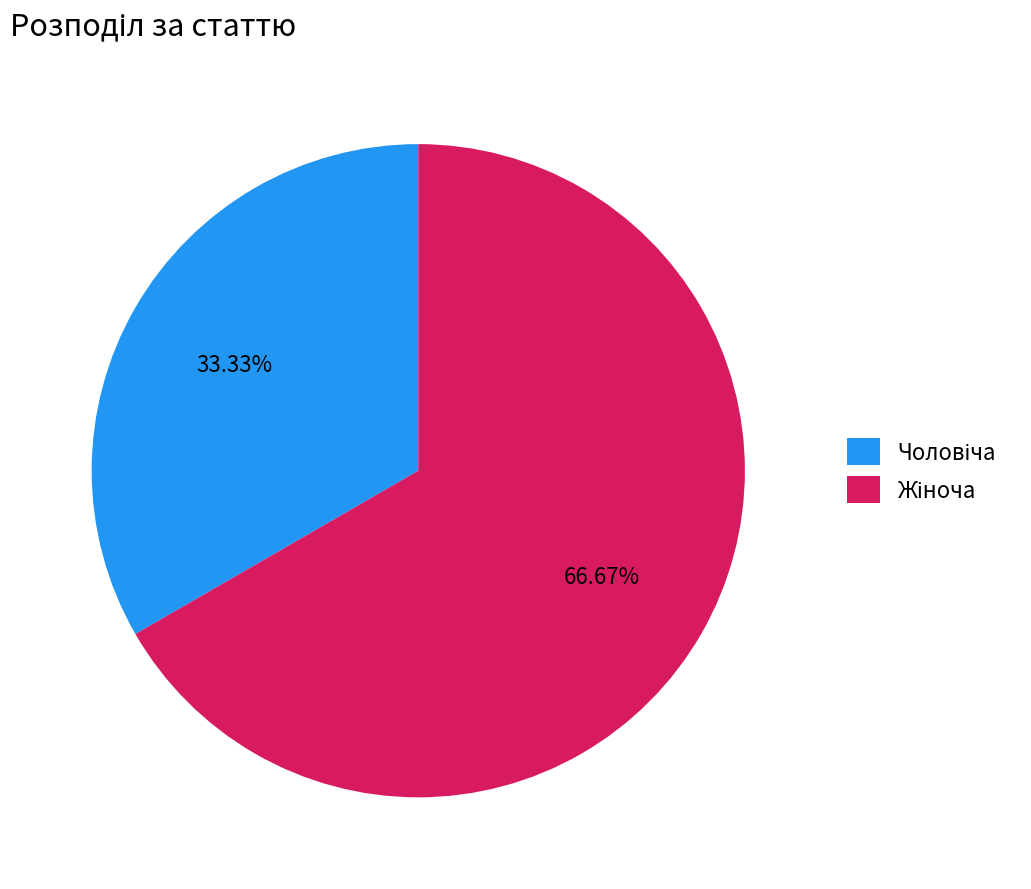

Does any single category account for the majority?

Yes